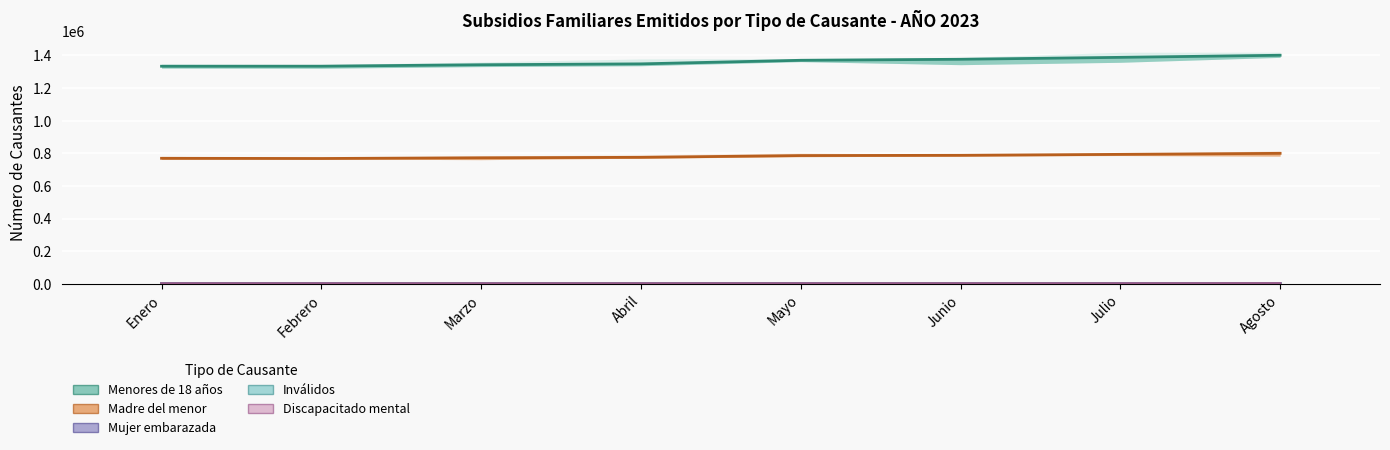

Rank the series at Junio from lowest to highest value.

Discapacitado mental, Inválidos, Mujer embarazada, Madre del menor, Menores de 18 años